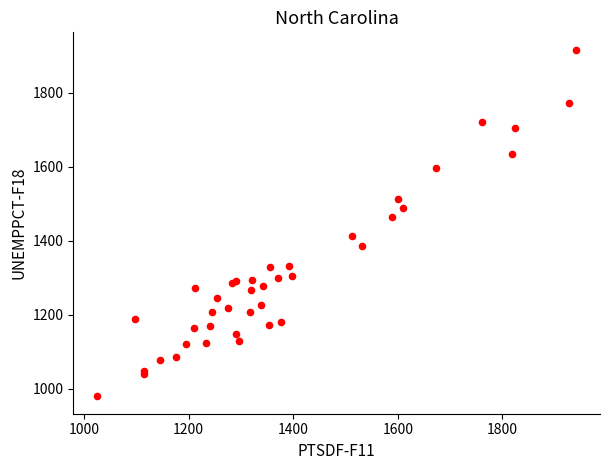

What Y value in the scatter plot is closest to 1447?

1465